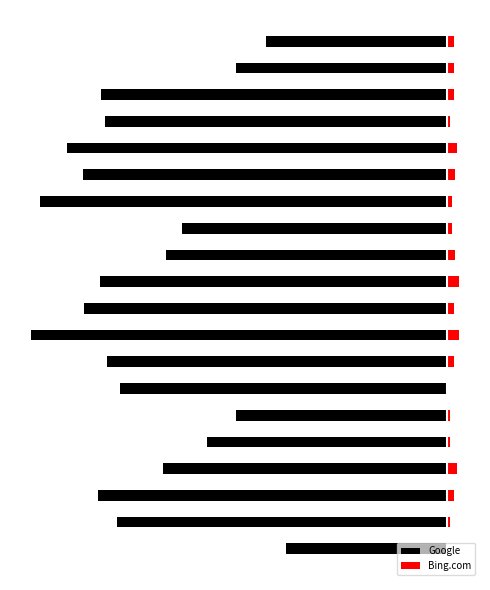

Reading left to right, what are all the values shown in this chart?

Google: -94	-193	-204	-166	-140	-123	-191	-199	-243	-212	-203	-164	-155	-238	-213	-222	-200	-202	-123	-106
Bing.com: 0	2	4	6	2	2	1	4	7	4	7	5	3	3	5	6	2	4	4	4